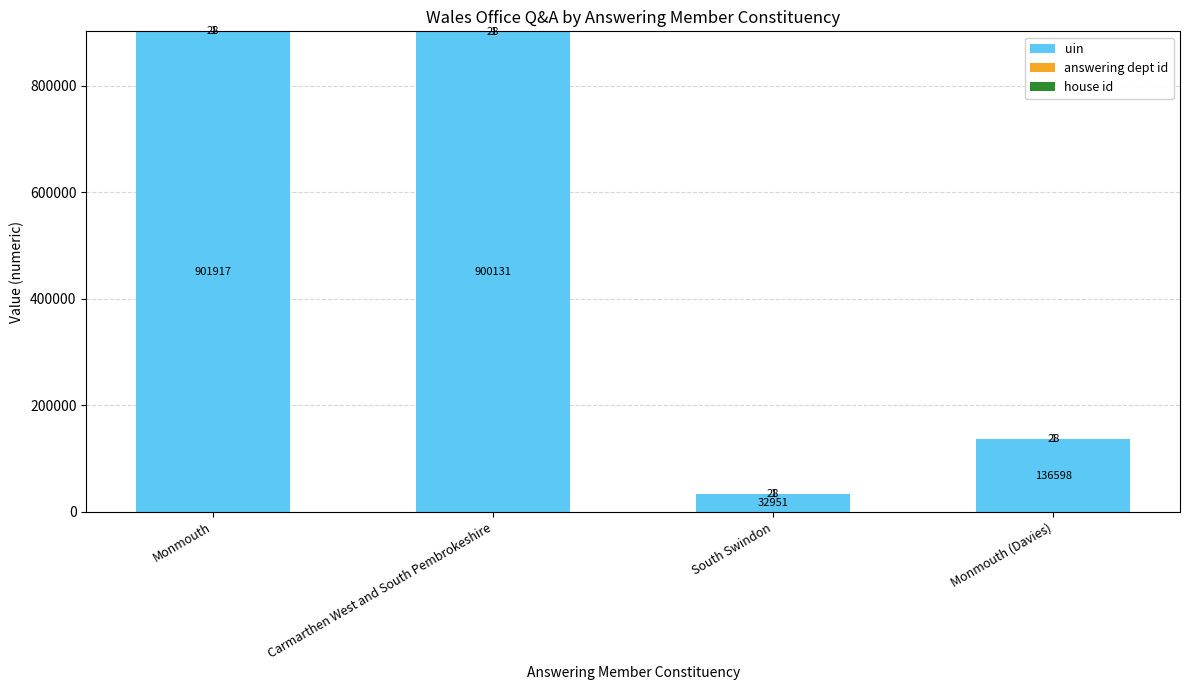

Does the chart contain stacked bars?

Yes